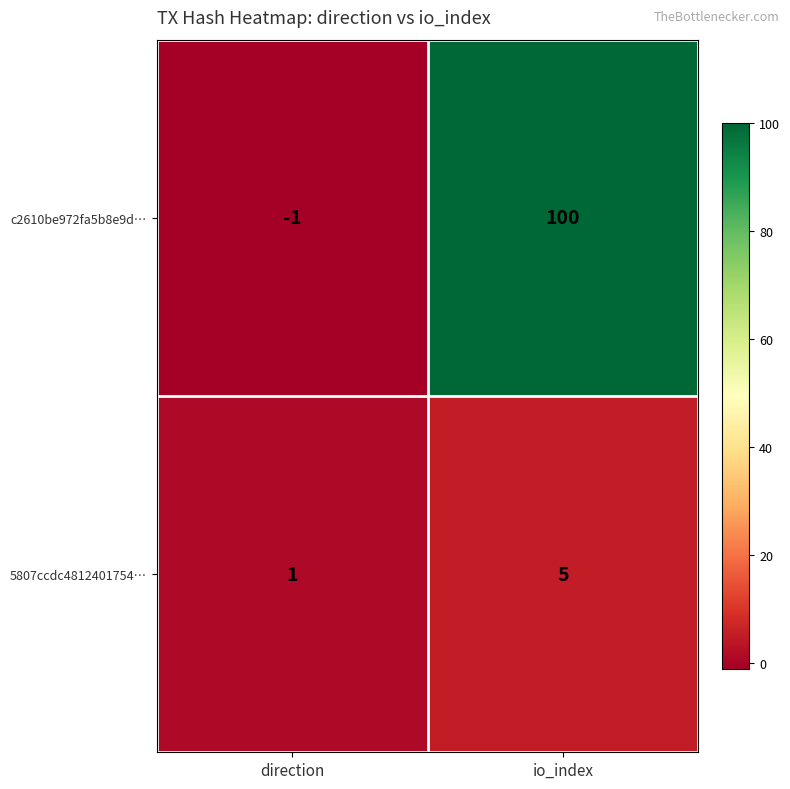

The value of c2610be972fa5b8e9d… at direction is -1. True or false?

True